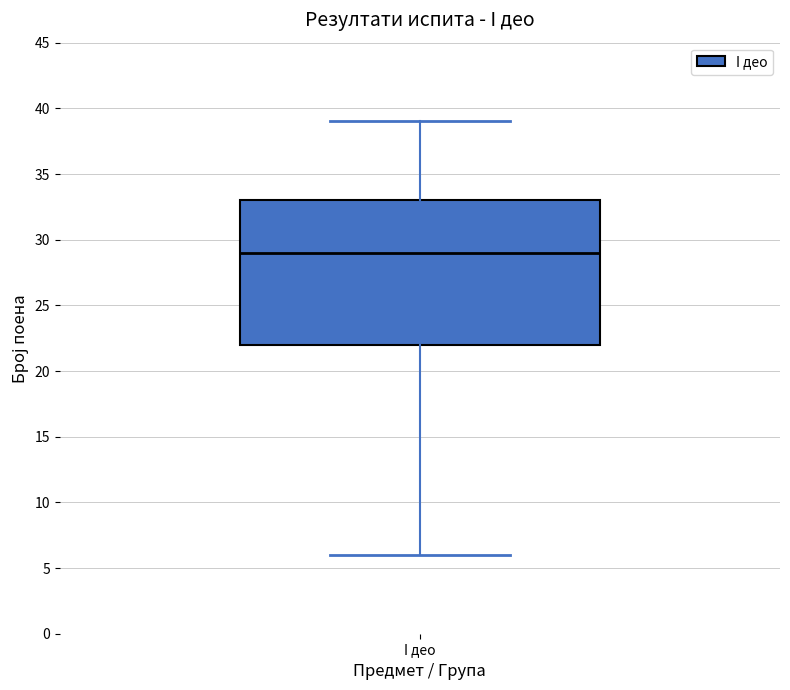

Read this box plot against the y-axis: the position of the median line, the range covered by the box, and the ends of both whiskers. The values are not printed on the chart, so give them approximately, as read against the axis.

median 29, box 22 to 33, whiskers 6 to 39